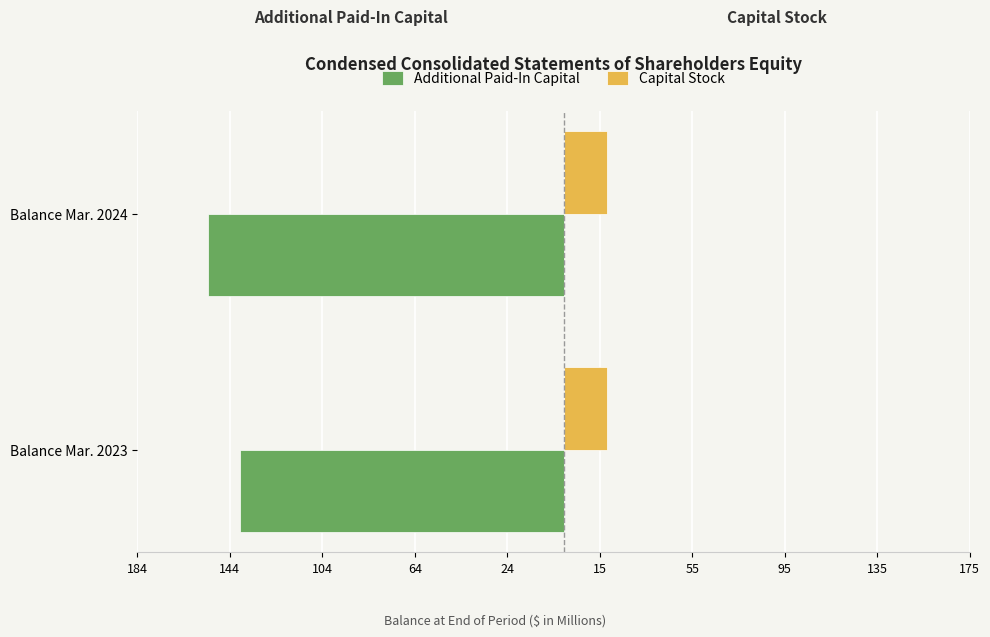

What are all the series names shown in the legend?

Additional Paid-In Capital, Capital Stock